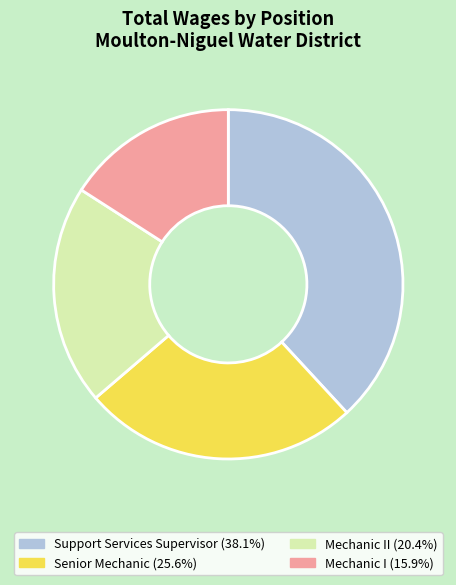

What is the ratio of the value at Senior Mechanic (25.6%) to the value at Mechanic I (15.9%)?

1.6